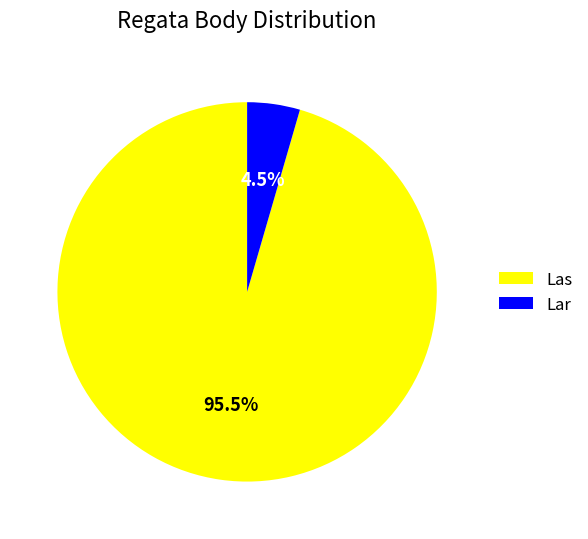

How much of the chart is everything except Las?

4.5%